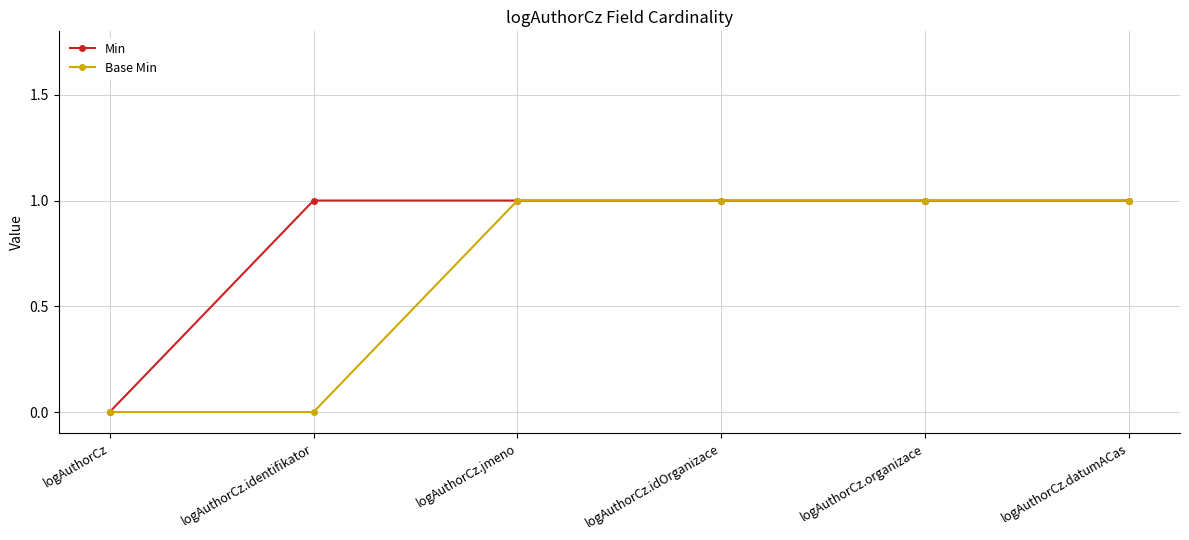

Is the value of Base Min at logAuthorCz.identifikator greater than the value of Min at logAuthorCz.identifikator?

No